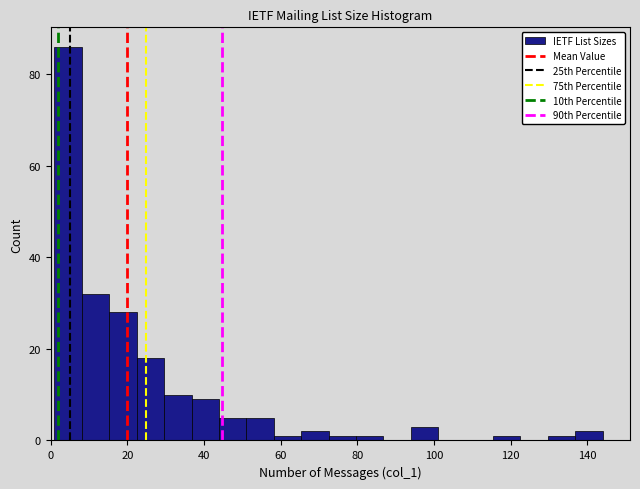

Around what value on the x-axis is the tallest bar? Give the approximate position of its centre, as read against the axis.

4